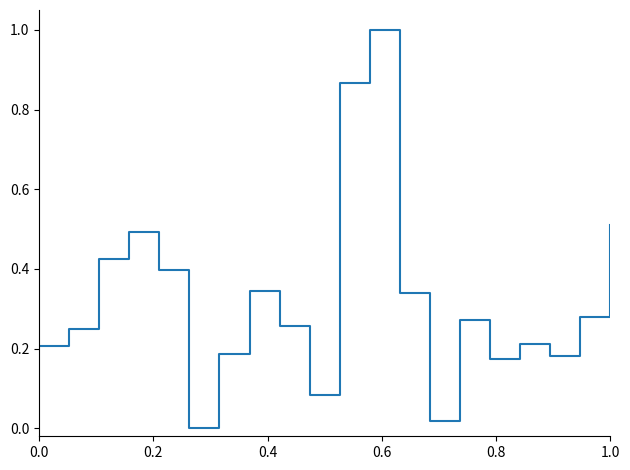

How many positive values are there?

19